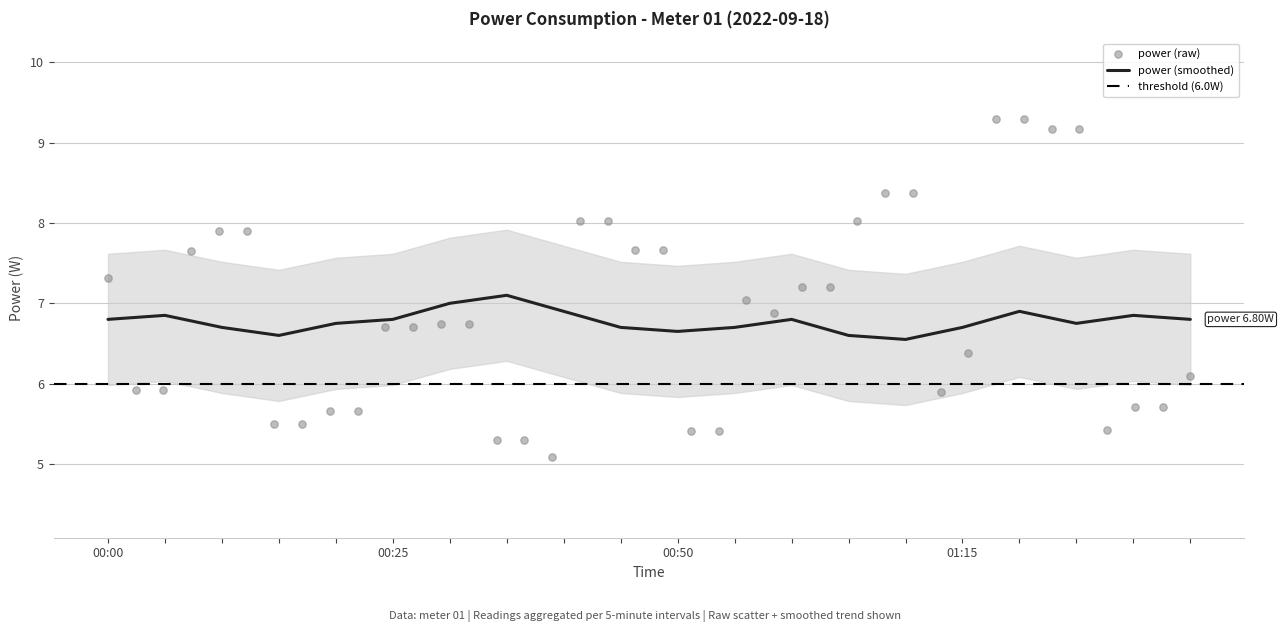

What is the ratio of the value at 00:35 to the value at 00:25?

1.0